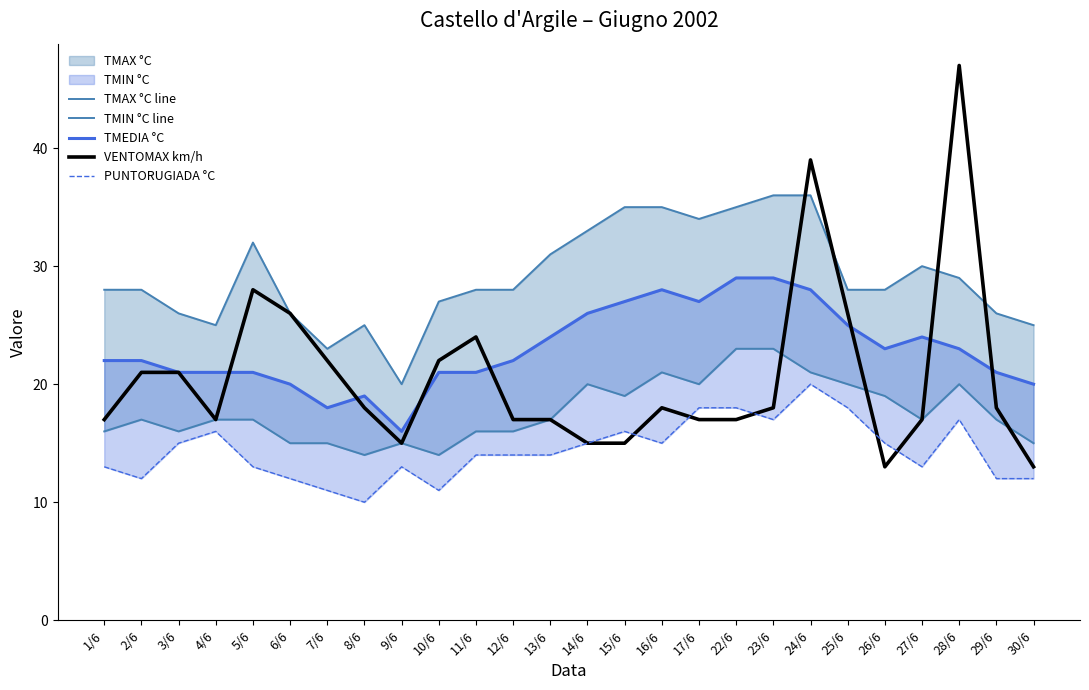

True or false: VENTOMAX km/h and PUNTORUGIADA °C cross at least once.

True